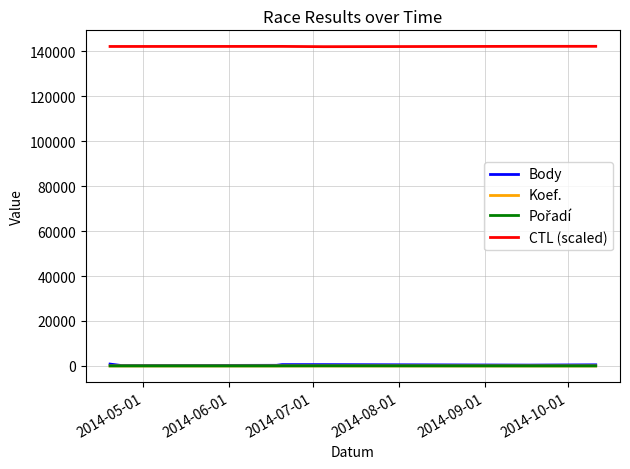

True or false: Body and CTL (scaled) intersect in this chart.

False